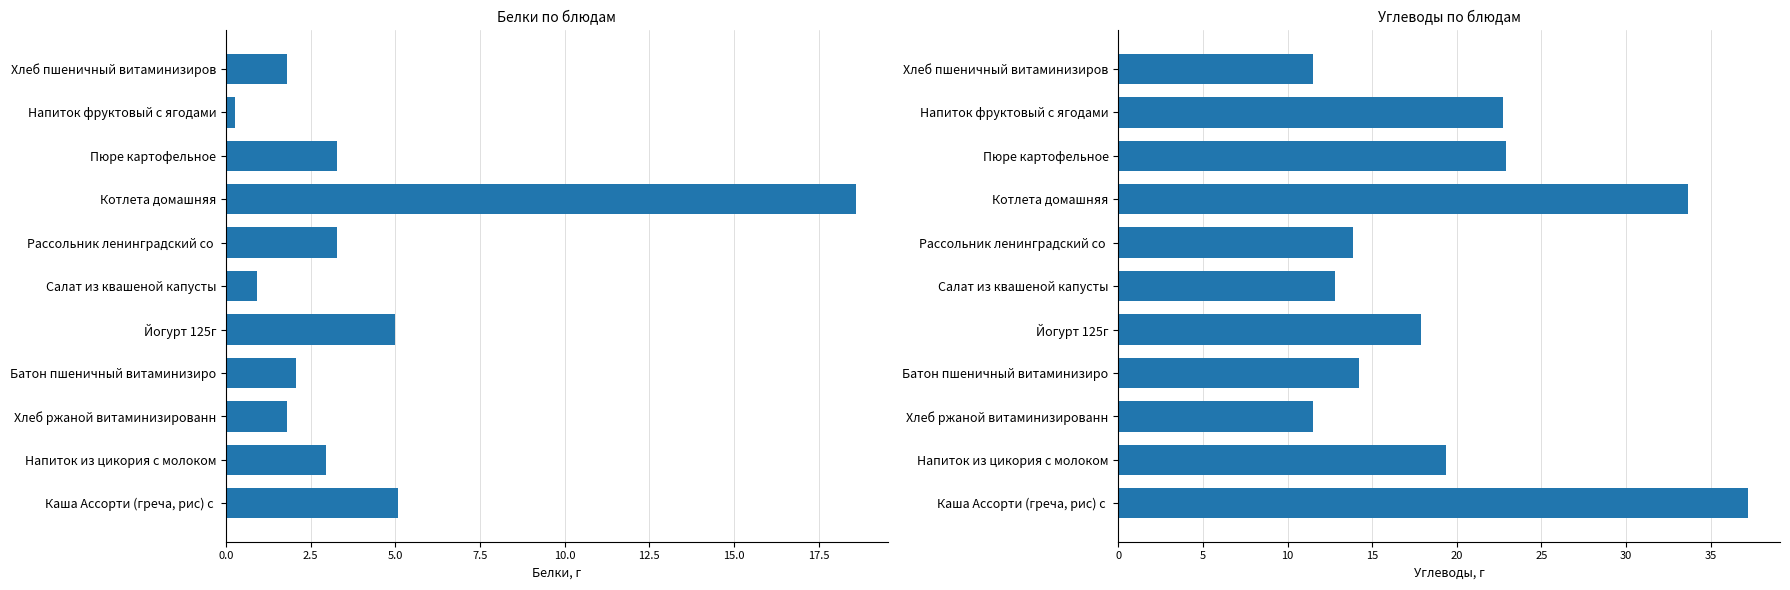

List the series in order of their peak value, highest first.

Углеводы, Белки